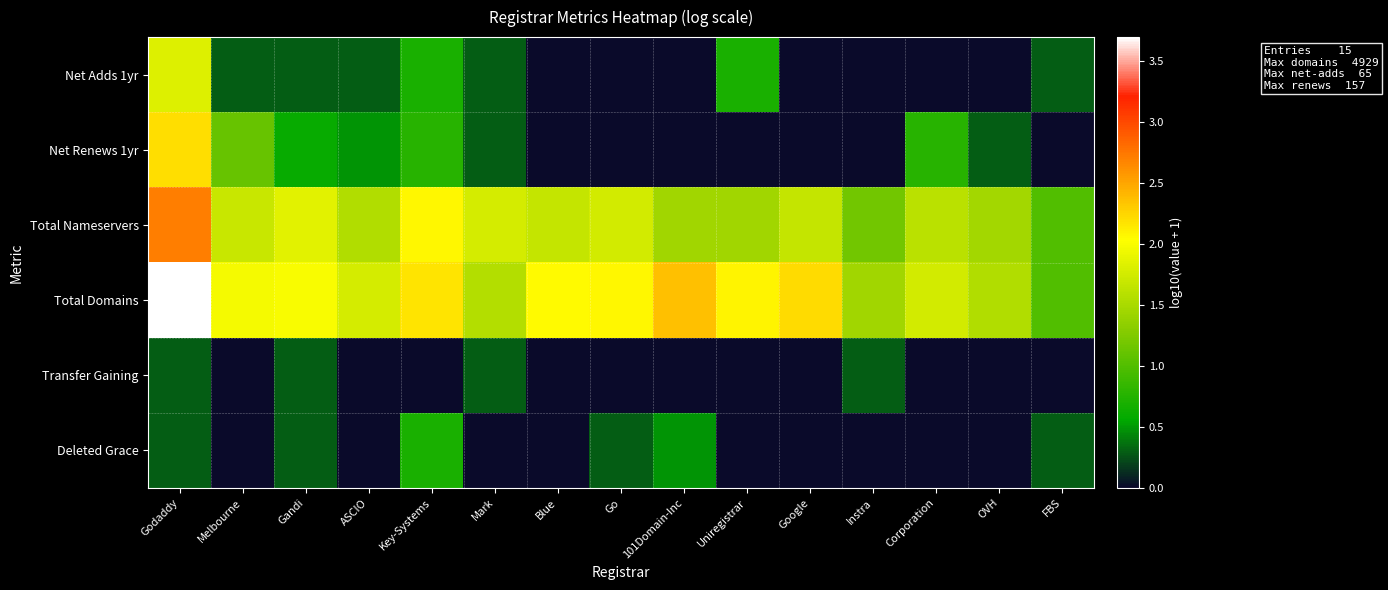

Count the number of data series in this chart.

6